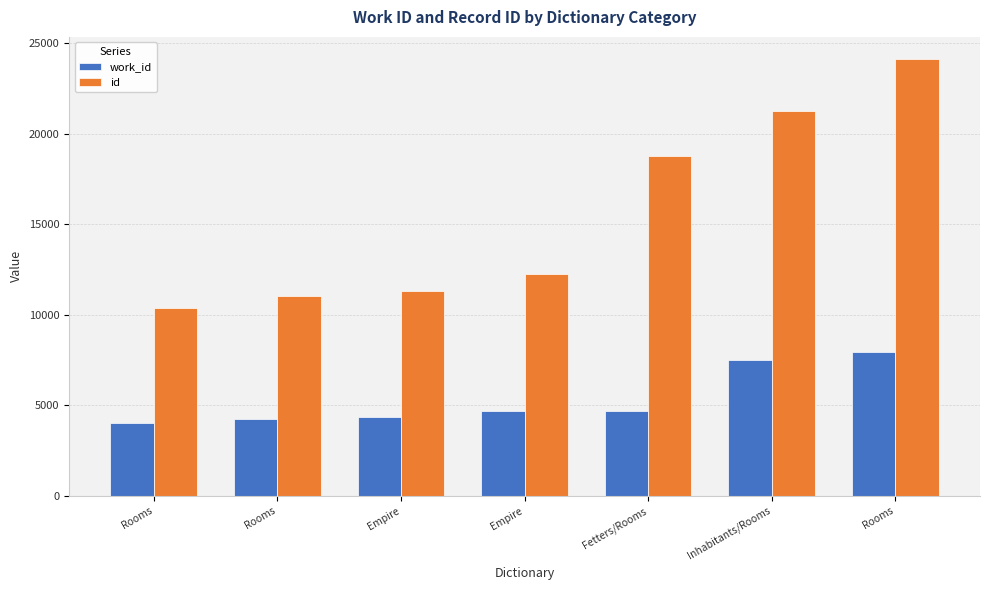

What is the difference between the maximum and second lowest values in the id series?

13088